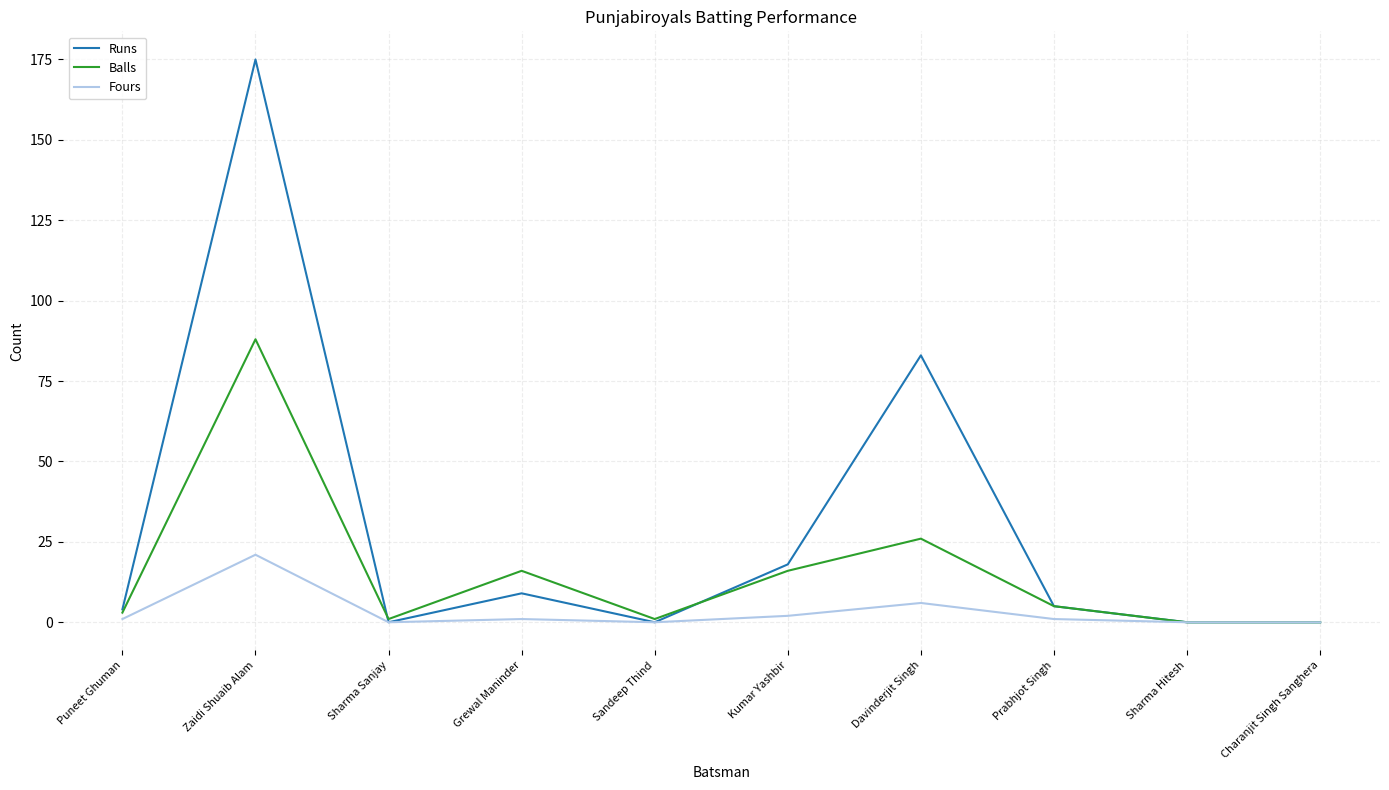

What value does the Runs series have at Davinderjit Singh?

83